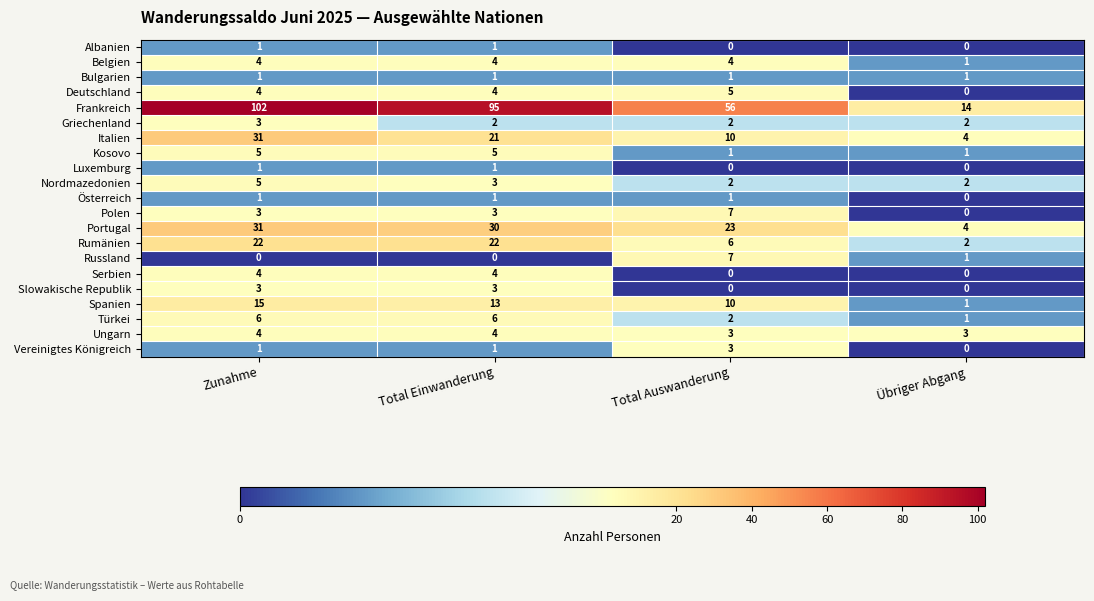

Where is Österreich nearest to the value 0?

Übriger Abgang